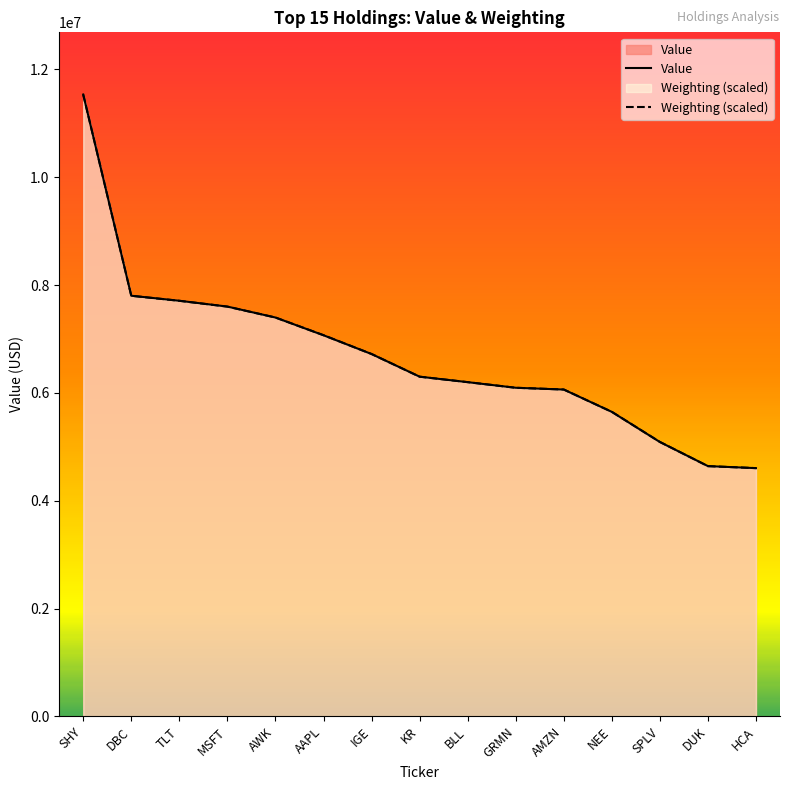

Which series has the largest range (max minus min)?

Value